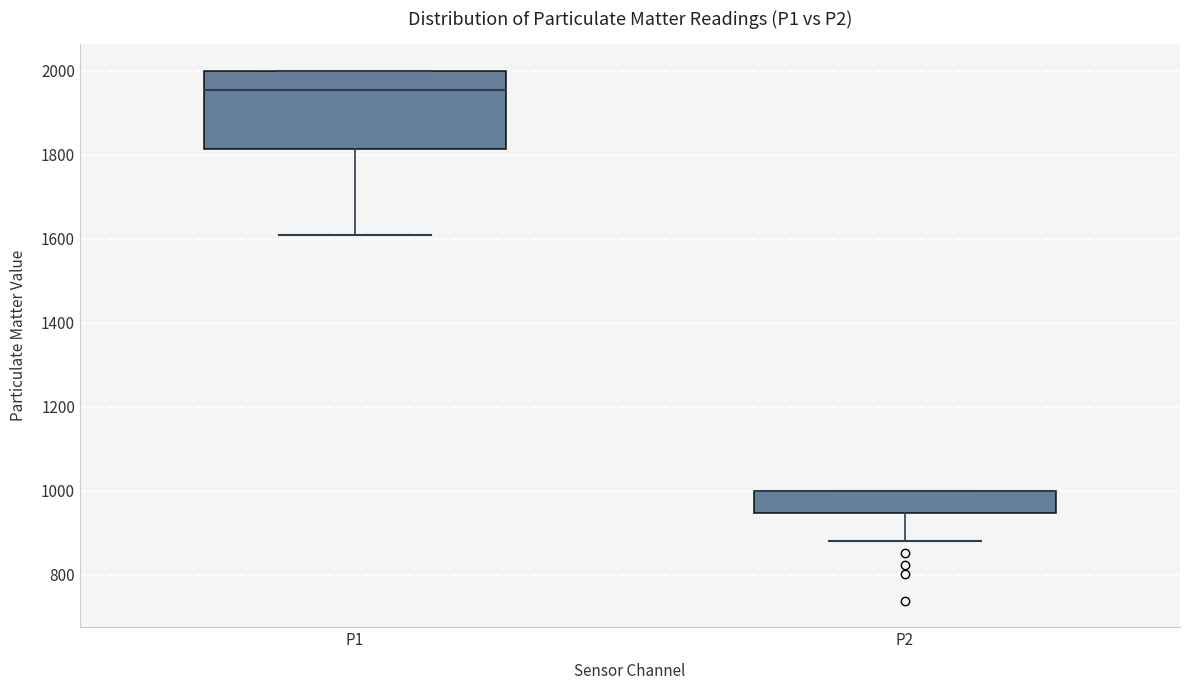

Reading left to right, read every box against the y-axis: the position of its median line, the range the box covers, and the ends of its whiskers. The values are not printed on the chart, so give them approximately, as read against the axis.

P1: median 1960, box 1820 to 2000, whiskers 1600 to 2000
P2: median 1000 (drawn on the box's upper edge), box 940 to 1000, whiskers 880 to 1000